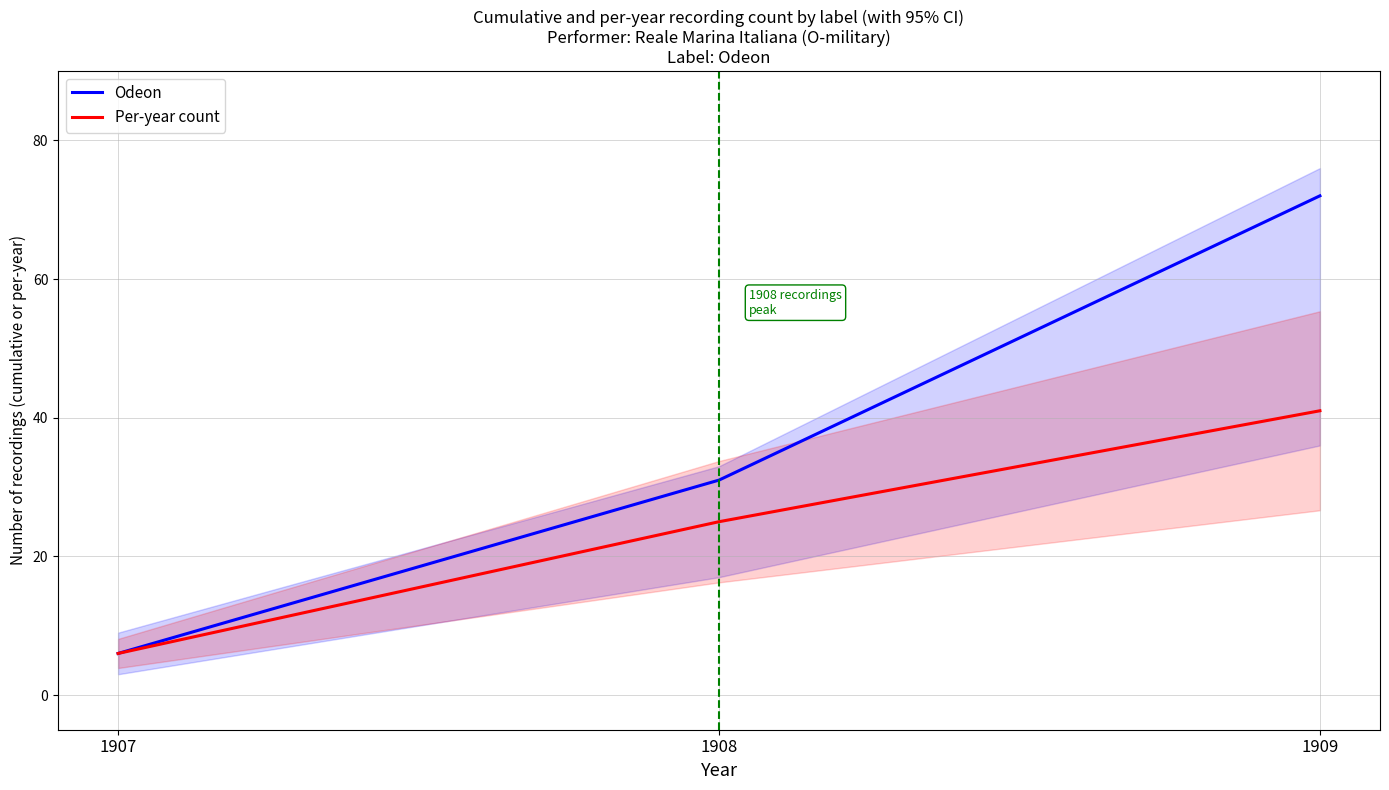

Which series changed the most between 1907 and 1908?

Odeon